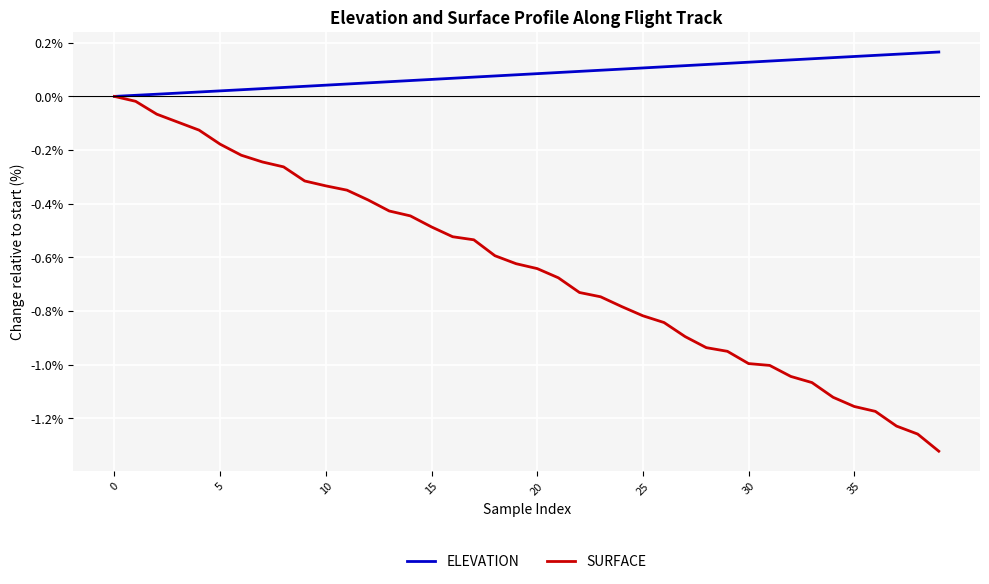

List the series in order of their overall mean, lowest first.

SURFACE, ELEVATION